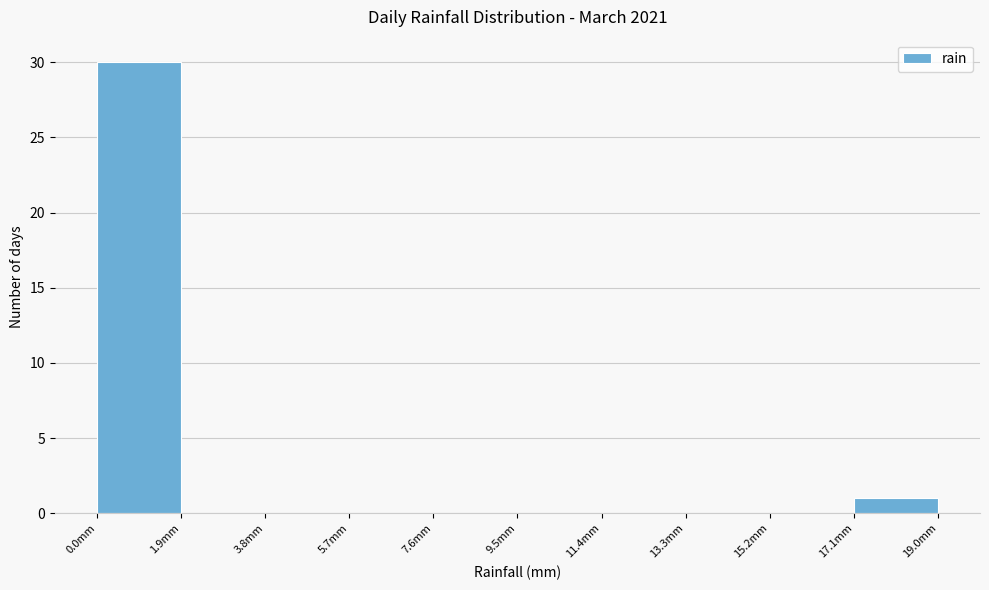

Reading left to right, list every bar in this chart as the range it spans on the x-axis followed by its height. Neither the bar edges nor the heights are printed on the chart, so give them approximately, as read against the axes.

0.0 to 1.9: 30
1.9 to 3.8: 0
3.8 to 5.7: 0
5.7 to 7.6: 0
7.6 to 9.5: 0
9.5 to 11.4: 0
11.4 to 13.3: 0
13.3 to 15.2: 0
15.2 to 17.1: 0
17.1 to 19.0: 1